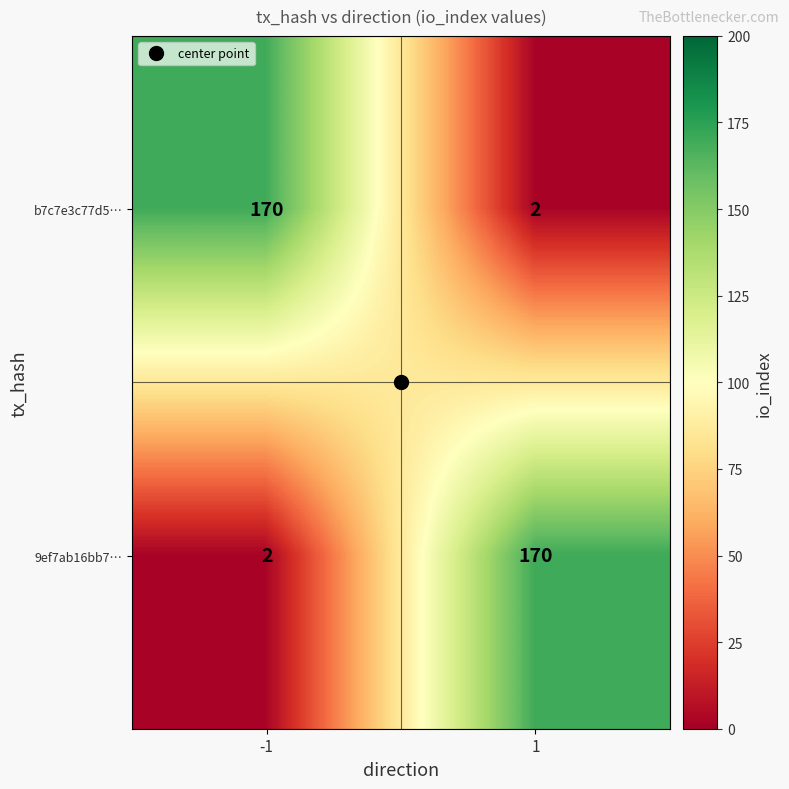

At 1, list the series in order from smallest to largest.

b7c7e3c77d5…, 9ef7ab16bb7…